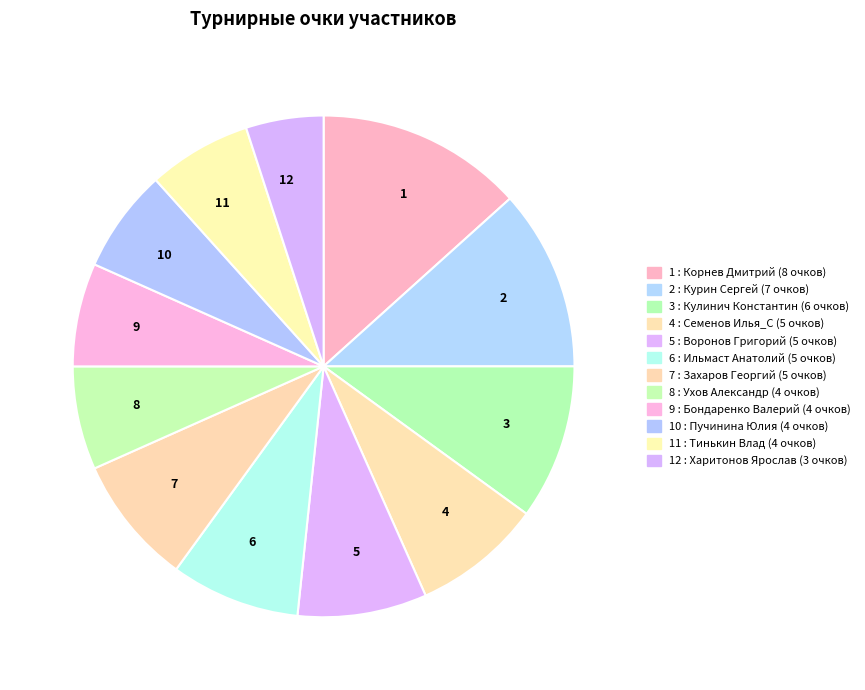

Count the number of slices in the pie.

12